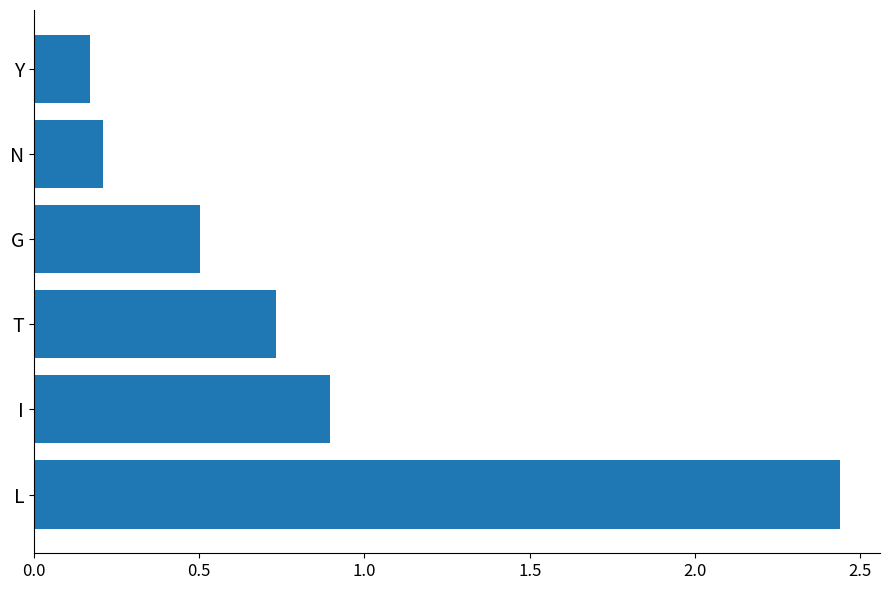

Is it true that the value at N is 0.2?

True